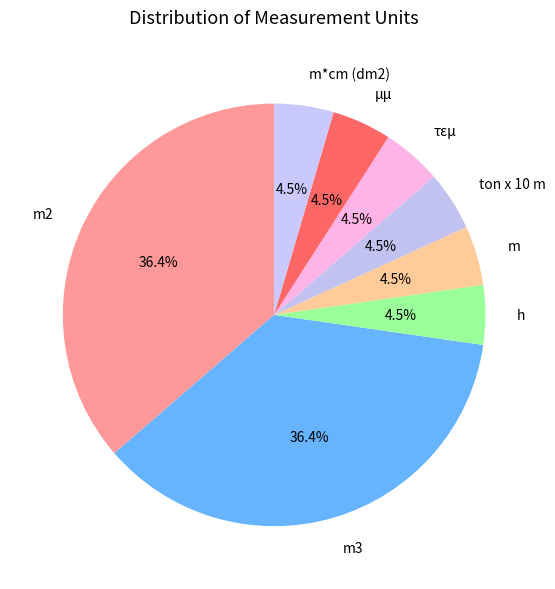

To the nearest percent, what is the difference between the largest and smallest slice percentages?

32%